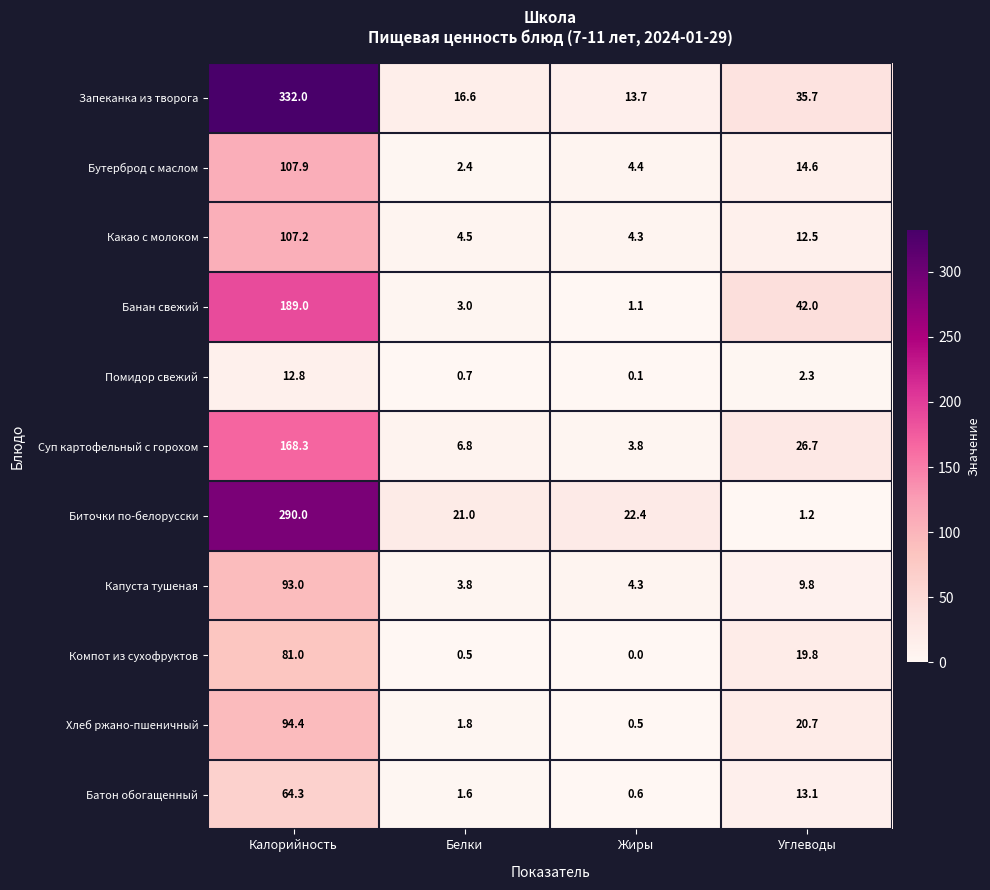

Which series changed the most between Калорийность and Углеводы?

Запеканка из творога